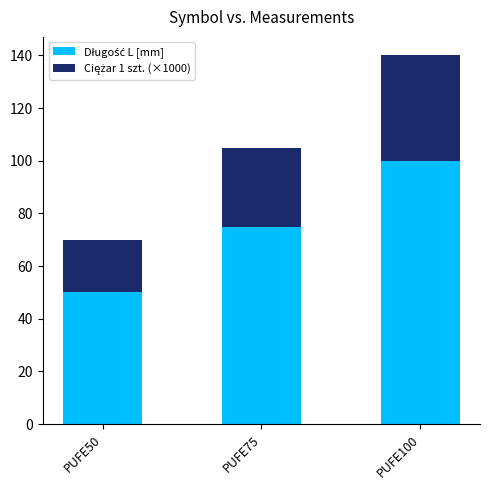

Rank the series by their maximum value, from lowest to highest.

Ciężar 1 szt. (×1000), Długość L [mm]